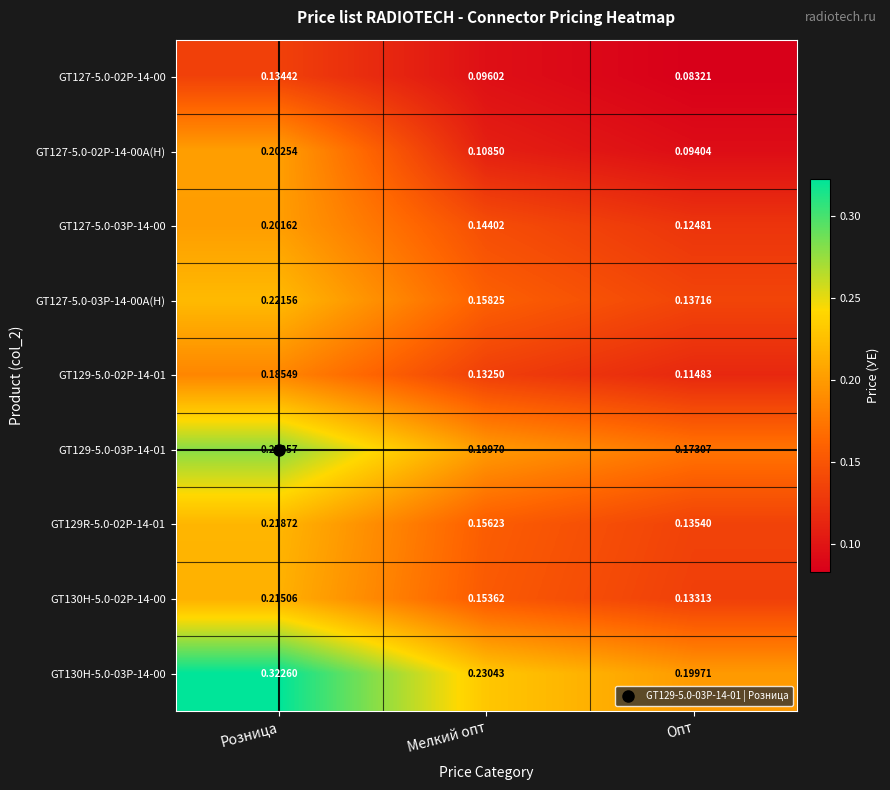

At which label is GT130H-5.0-03P-14-00 closest to 0?

Опт